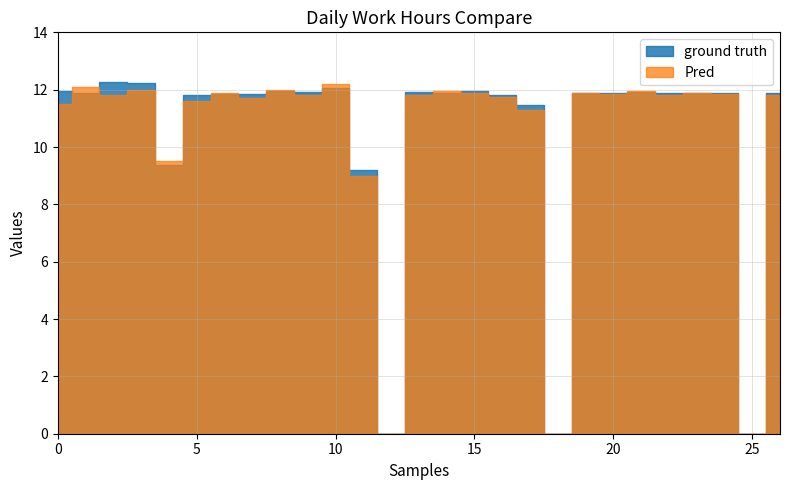

Is the value of ground truth at 6 greater than the value of Pred at 7?

Yes